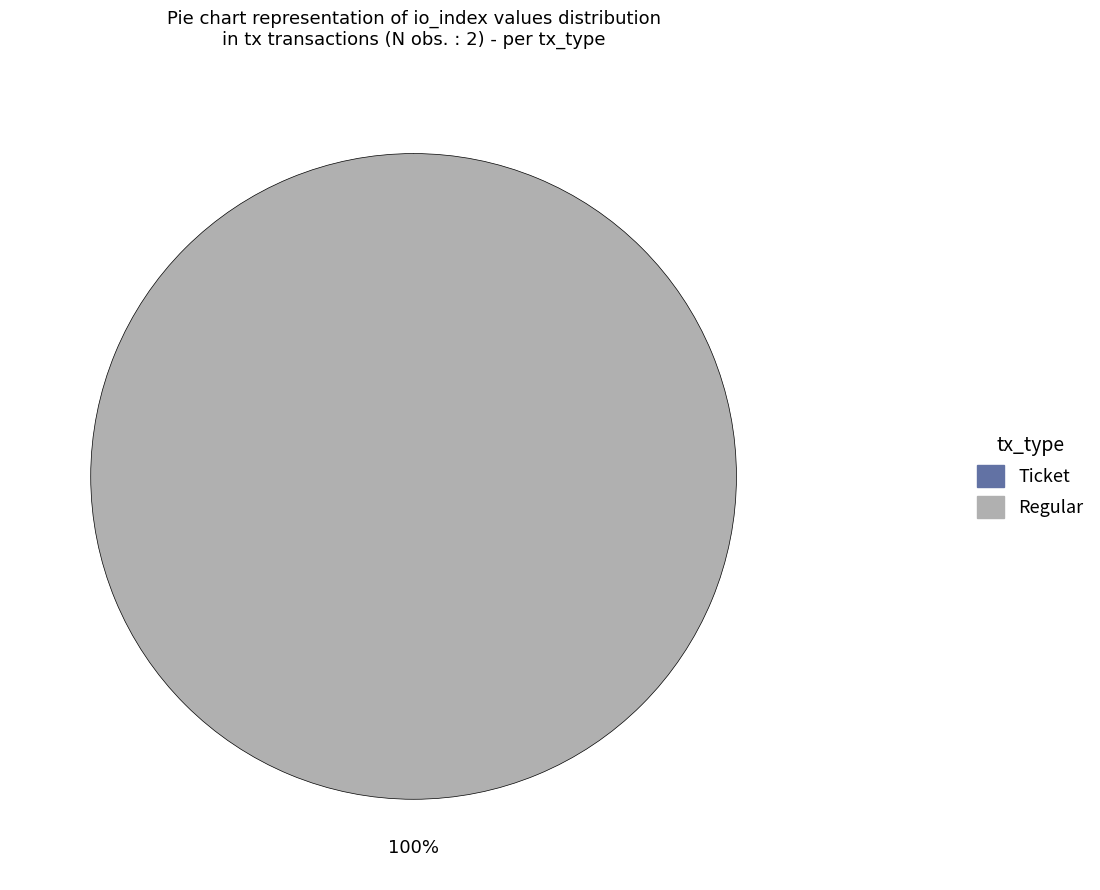

Which slice is the largest?

Regular